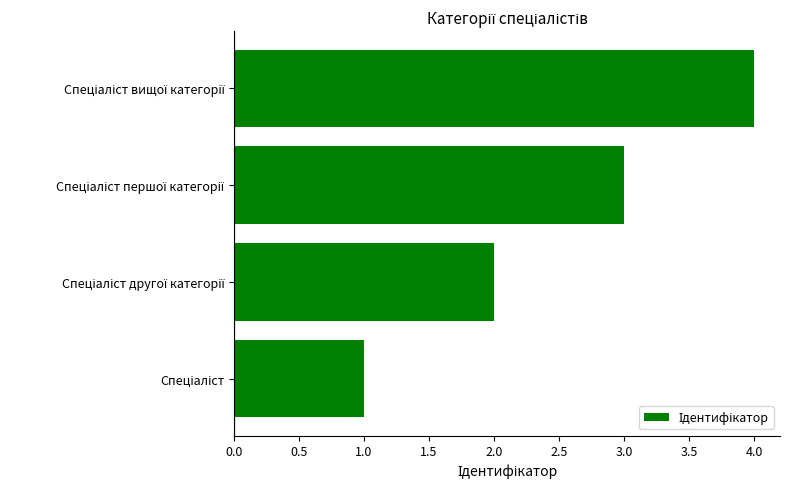

What is the difference between the maximum and minimum values?

3